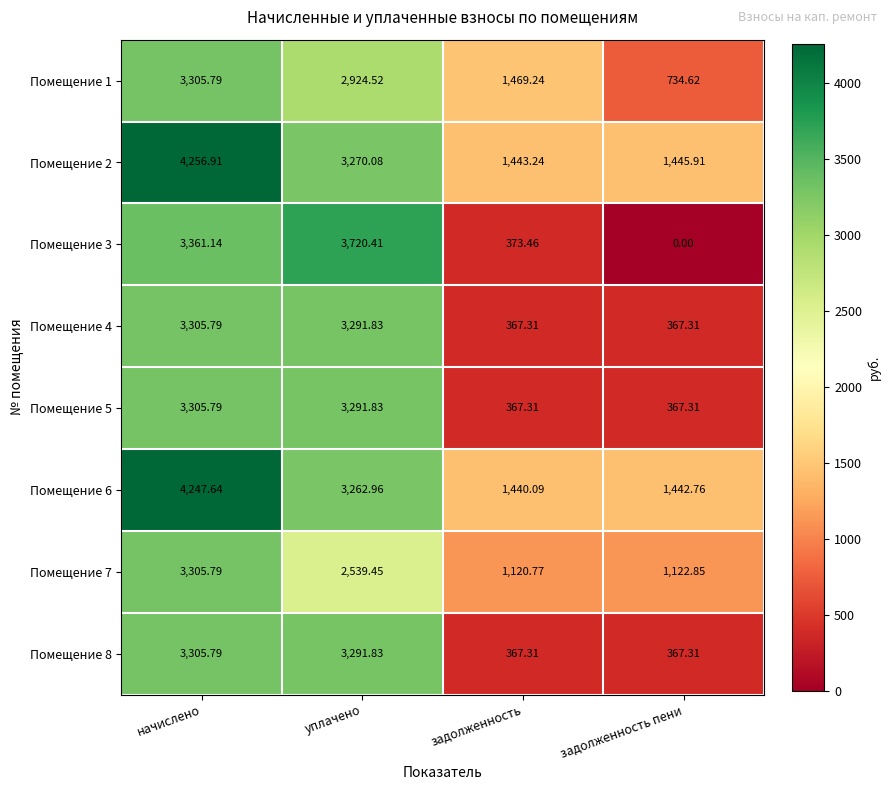

Where is Помещение 1 nearest to the value 2020?

задолженность